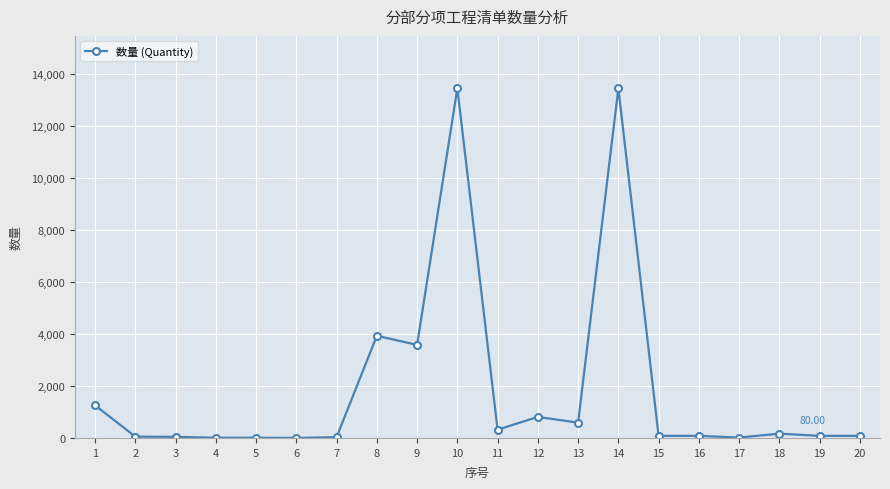

True or false: there are more than 2 points higher than both neighbors.

True